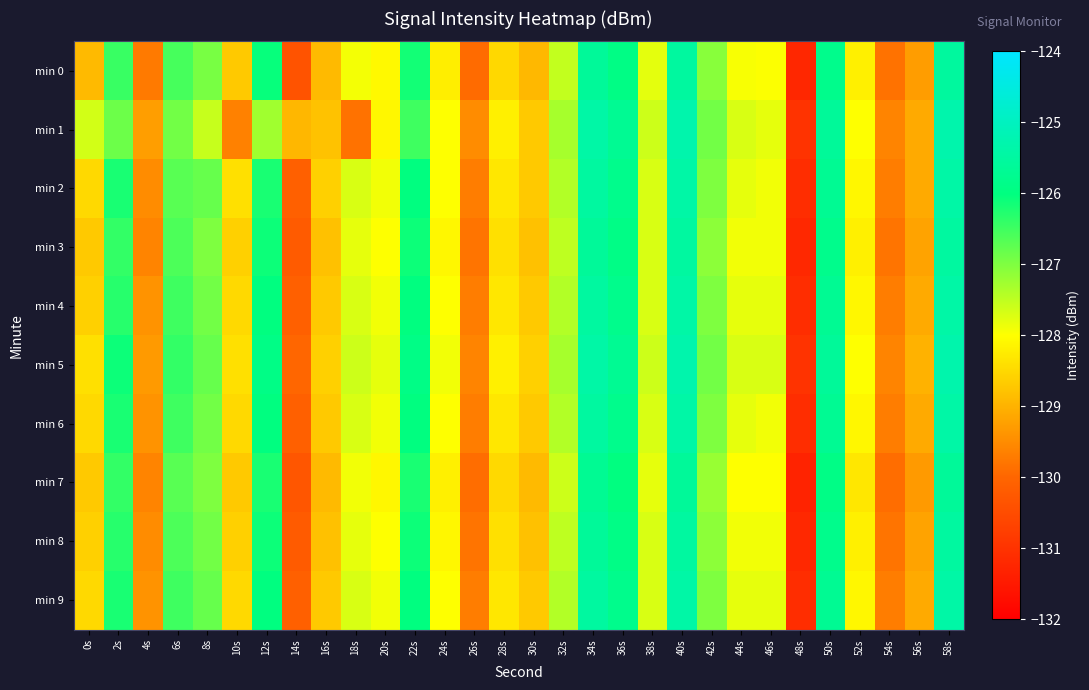

What is the minimum value shown in the chart?

-131.3